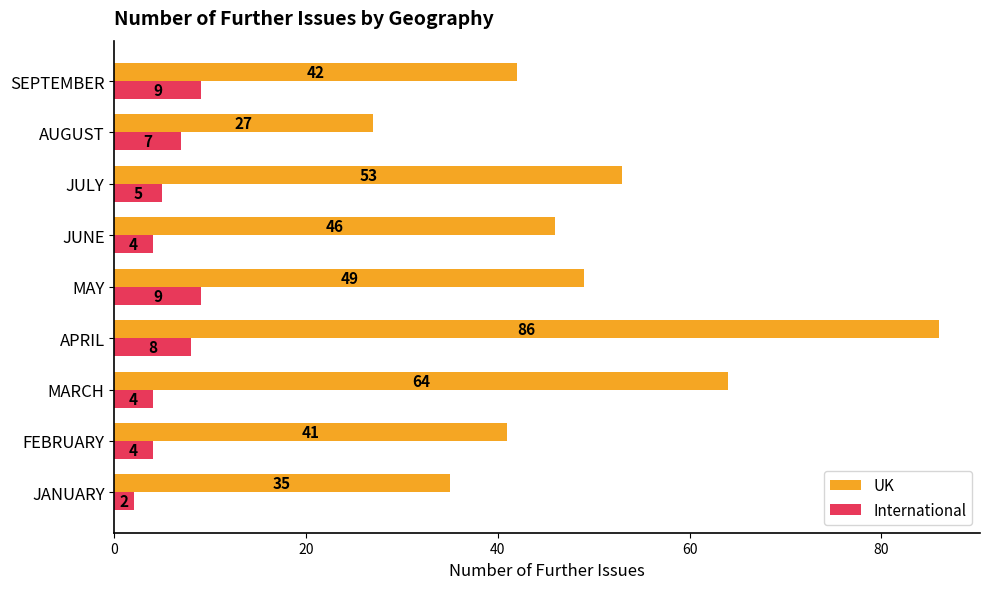

Rank the categories by UK value from highest to lowest.

APRIL, MARCH, JULY, MAY, JUNE, SEPTEMBER, FEBRUARY, JANUARY, AUGUST